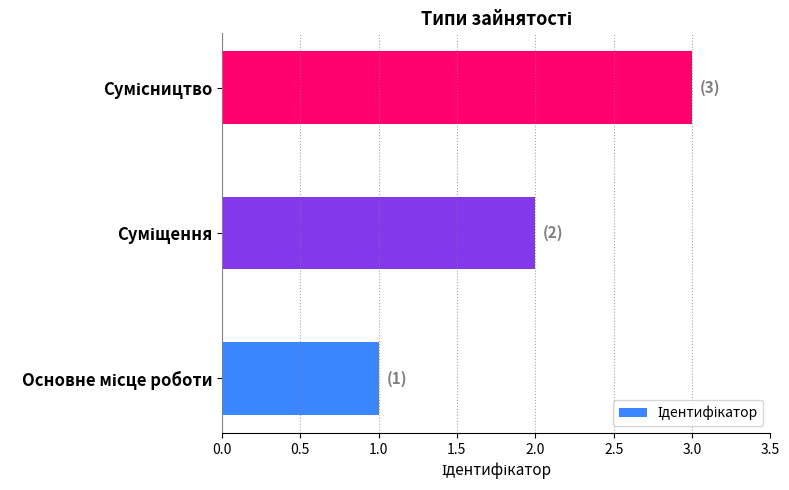

What is the greatest value displayed?

3